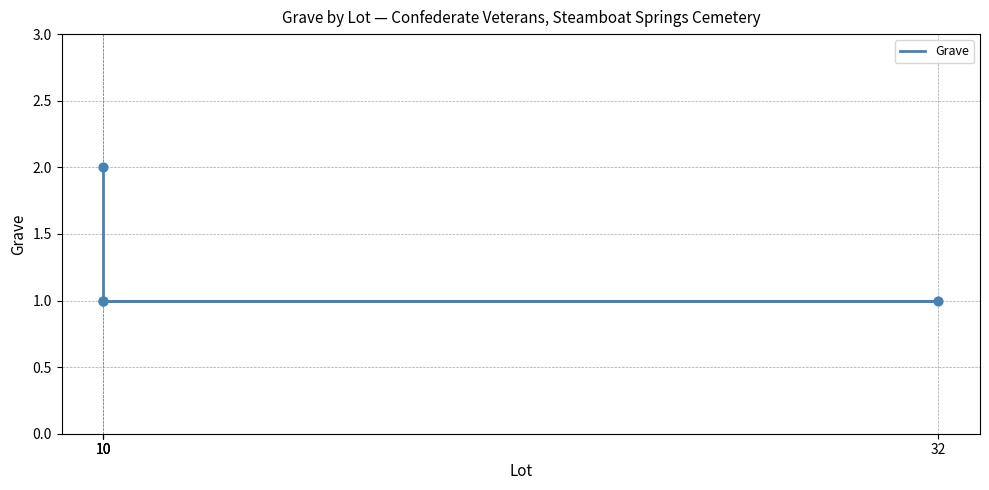

Which has a higher value, 32 or 10?

32